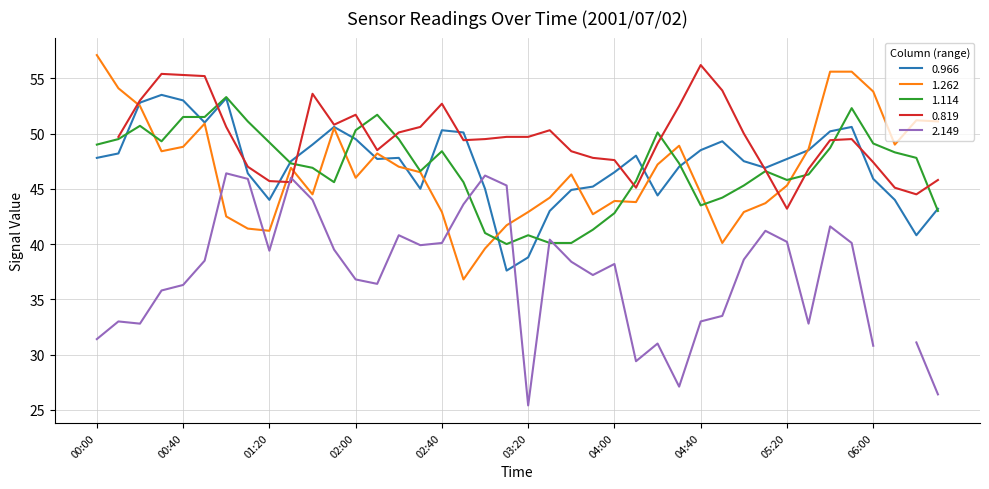

What is the minimum value for 1.114?

40.0